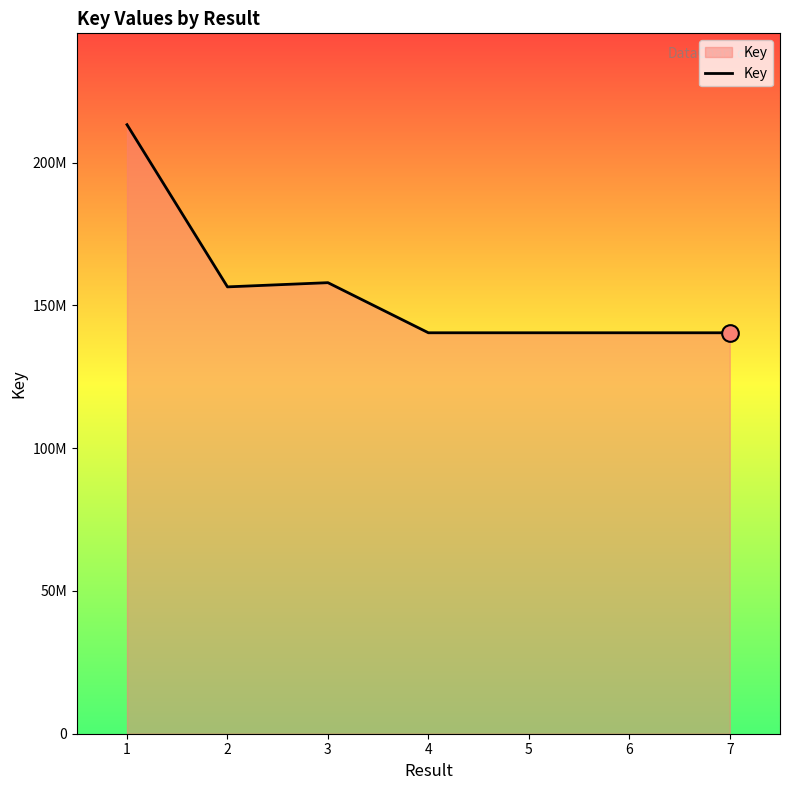

Is this an area chart (filled region under the line)?

Yes